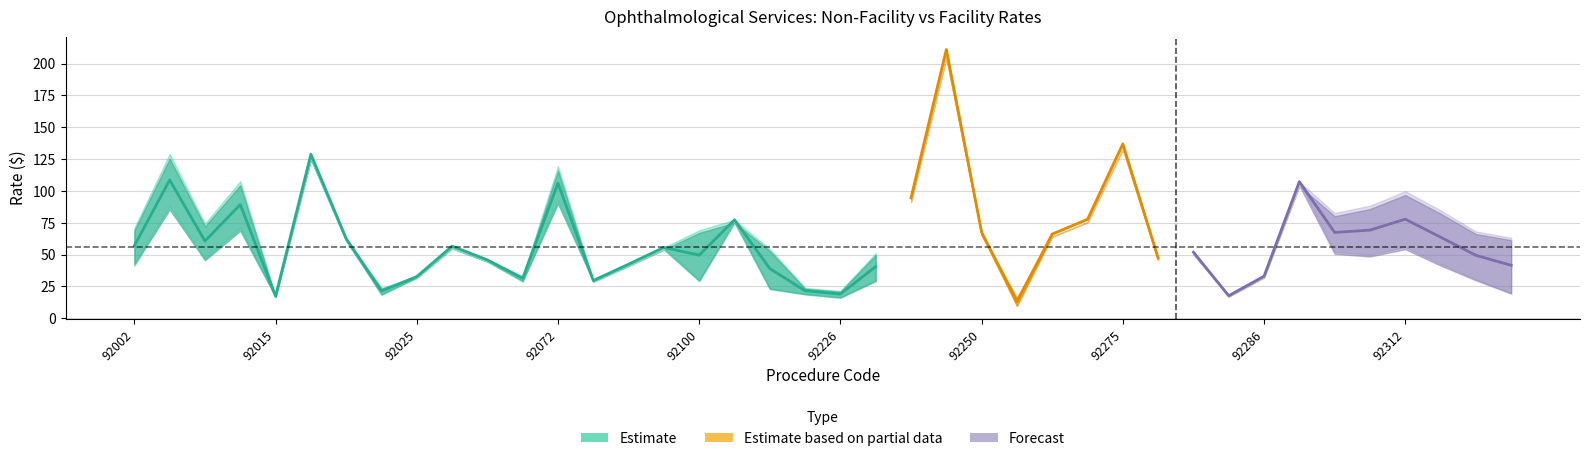

At which label does FAC RATE reach its peak?

92240